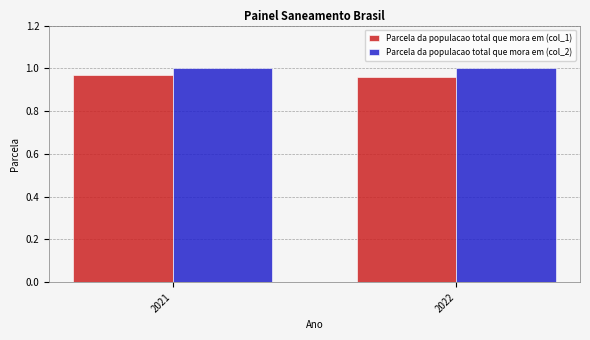

What is the sum of the Parcela da populacao total que mora em (col_1) values at 2021 and 2022?

1.9